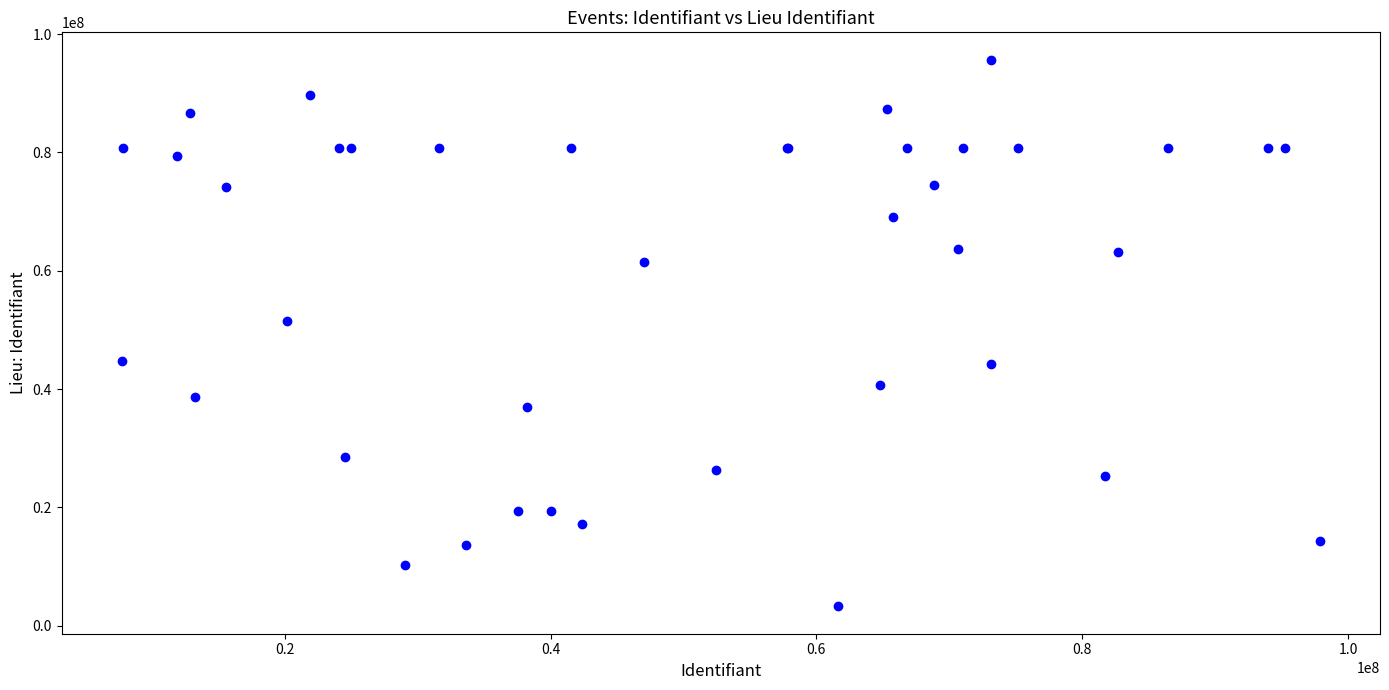

What Y value in the scatter plot is closest to 49470055?

51512912